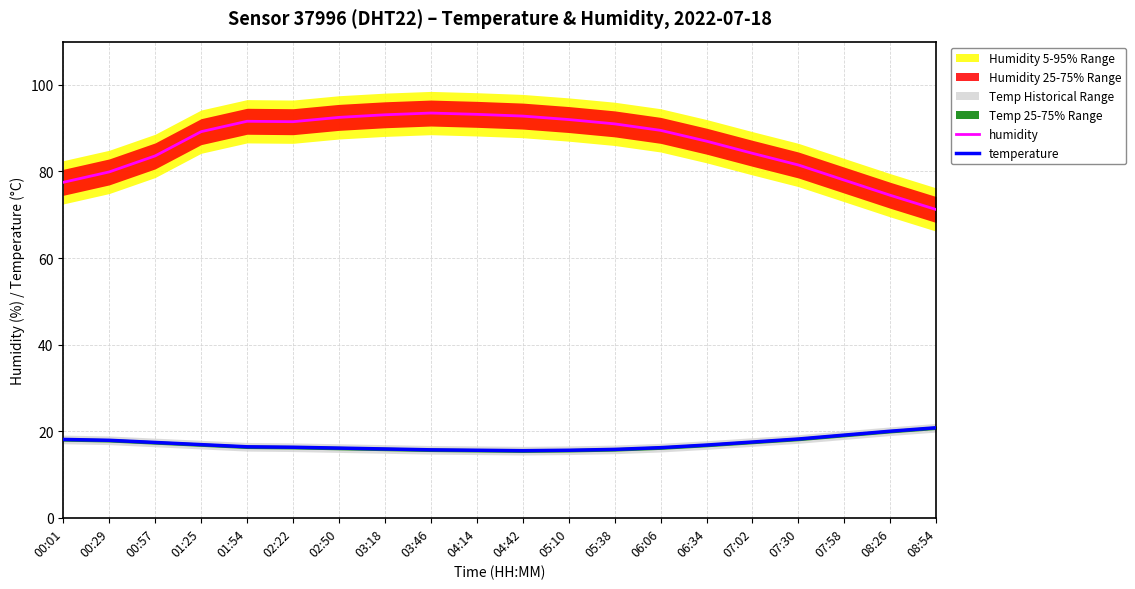

Is the value of temperature at 07:58 greater than the value of humidity at 06:34?

No